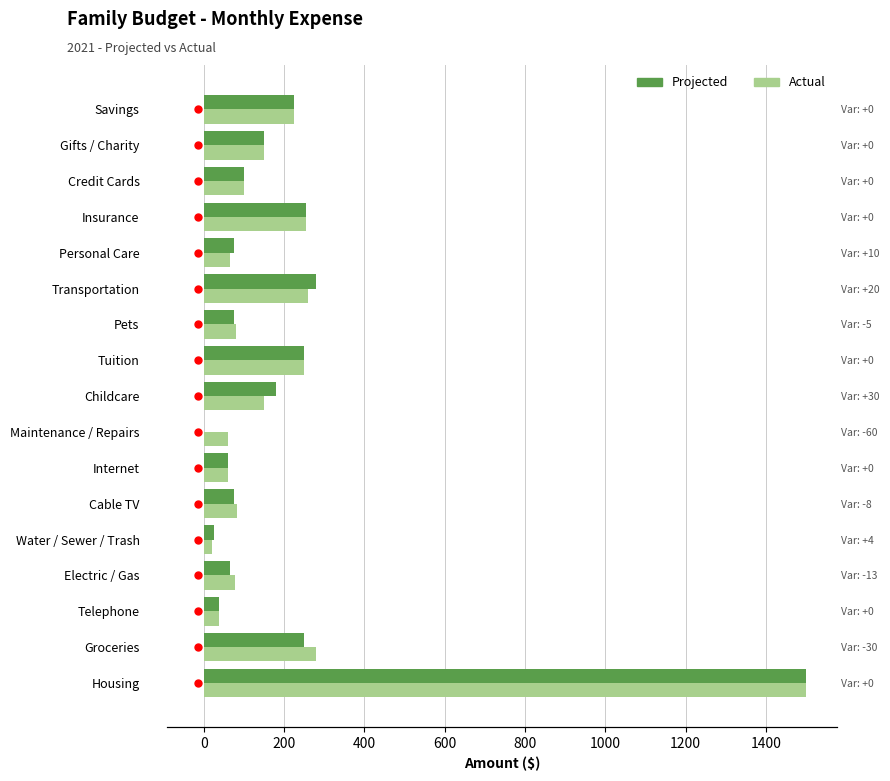

List the series in order of their peak value, lowest first.

Projected, Actual